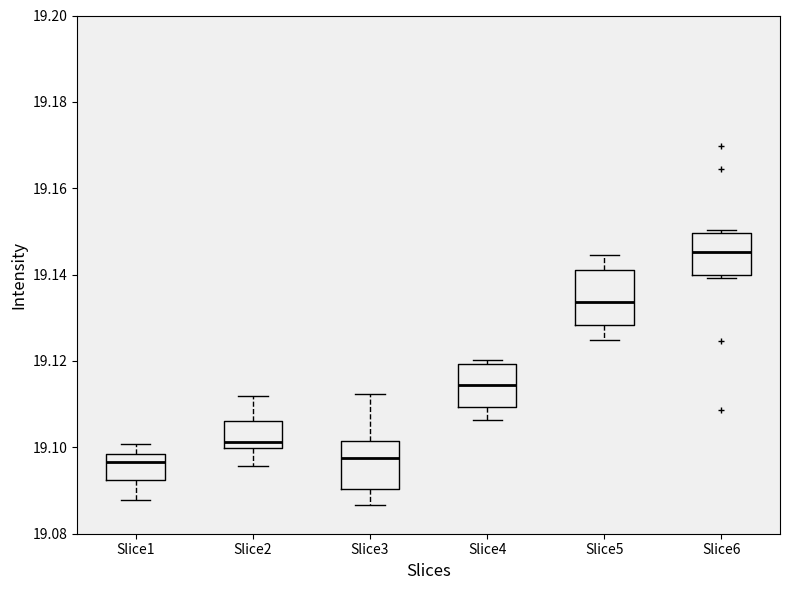

Where does the median line of the box for Slice3 sit on the y-axis? The values are not printed on the chart, so give them approximately, as read against the axis.

19.098